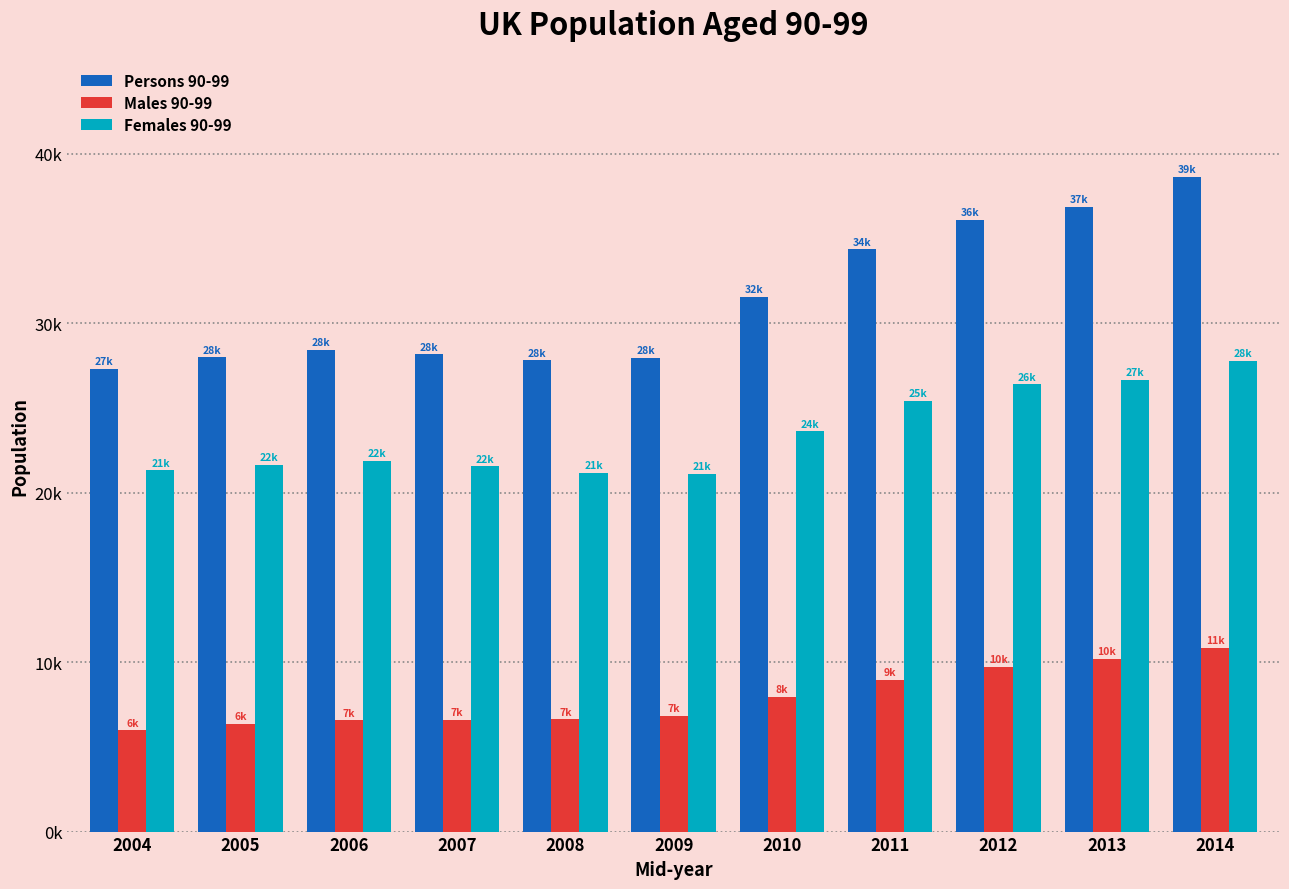

Which has a higher value, 2008 or 2013?

2013